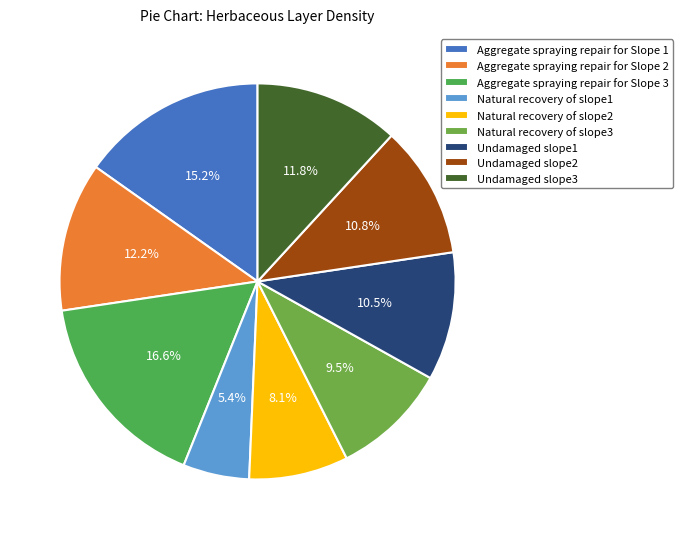

Do Natural recovery of slope3 and Aggregate spraying repair for Slope 2 together represent more than half of the pie?

No